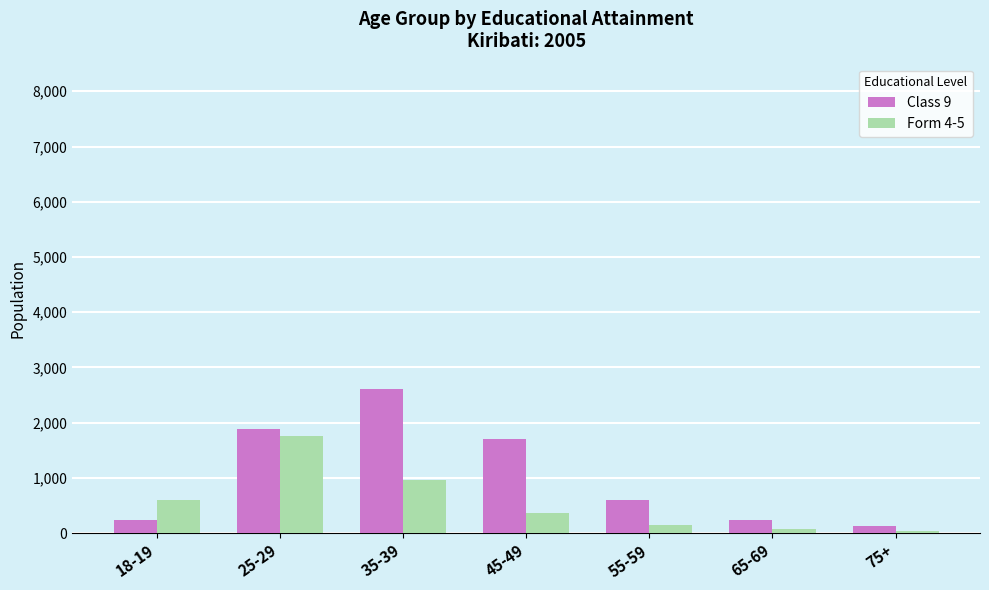

What is the total value across all series at 25-29?

3647